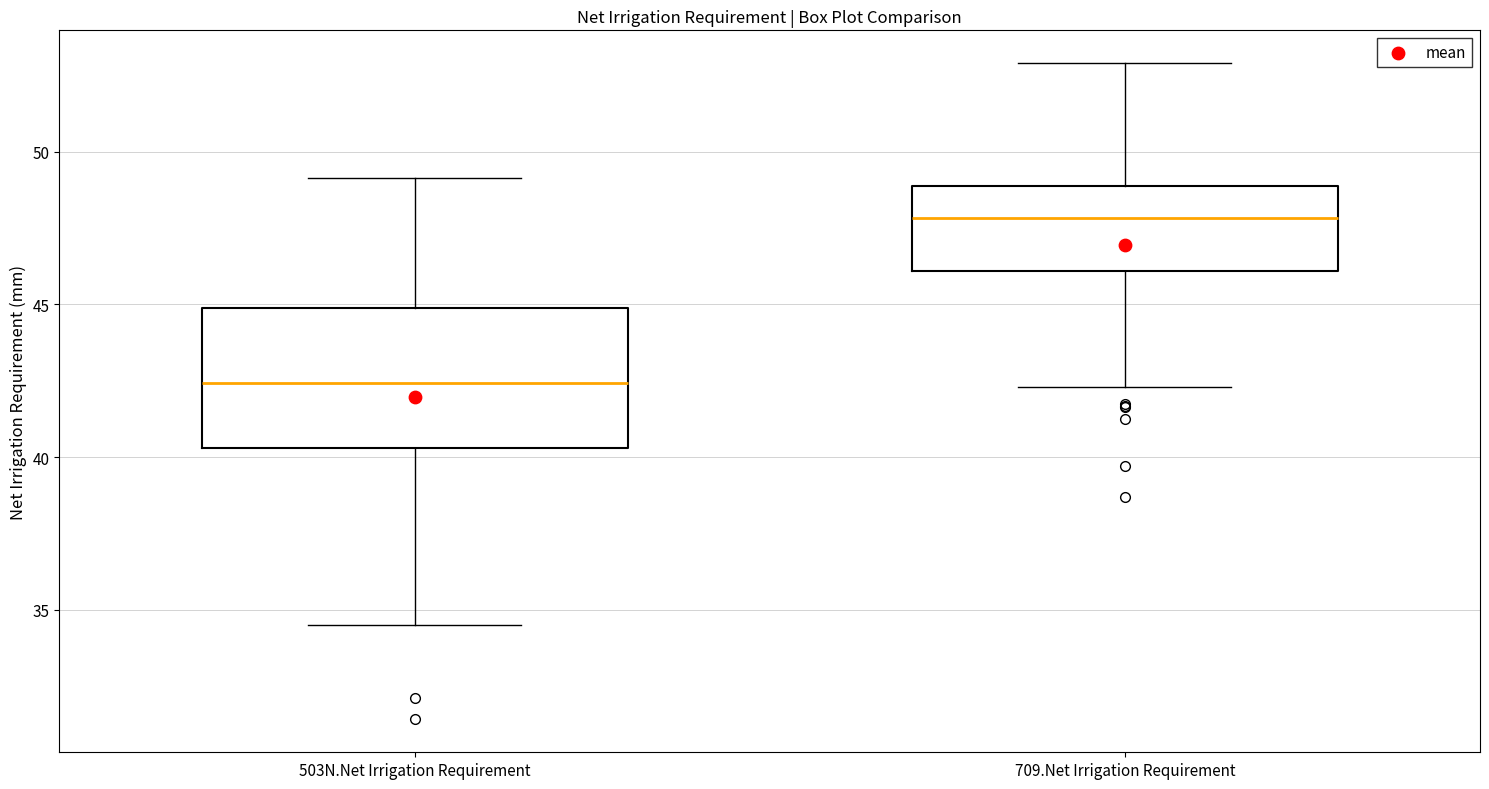

Which box has the highest median line?

709.Net Irrigation Requirement